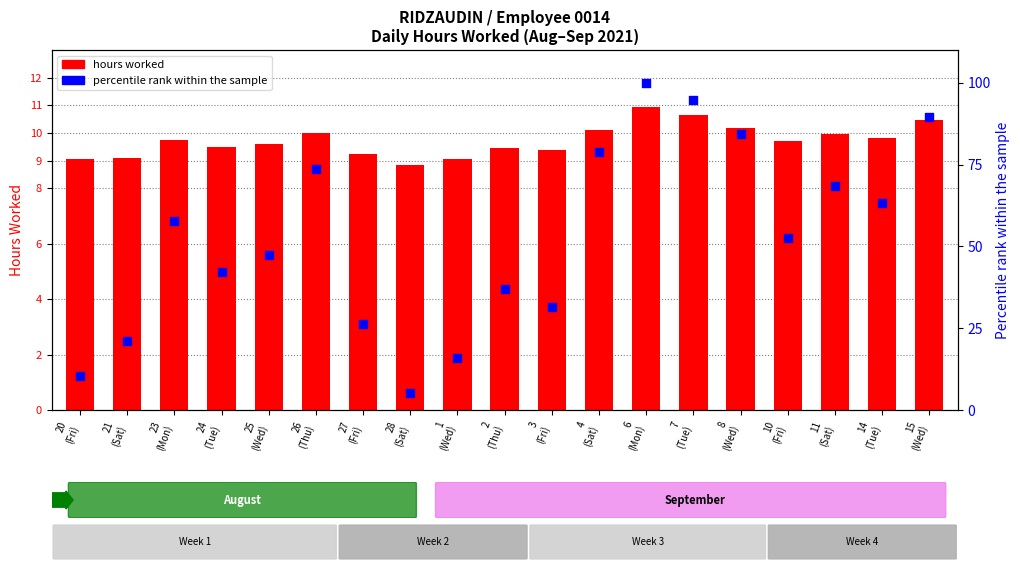

Is the value of percentile rank within the sample at 14
(Tue) greater than the value of hours worked at 6
(Mon)?

Yes